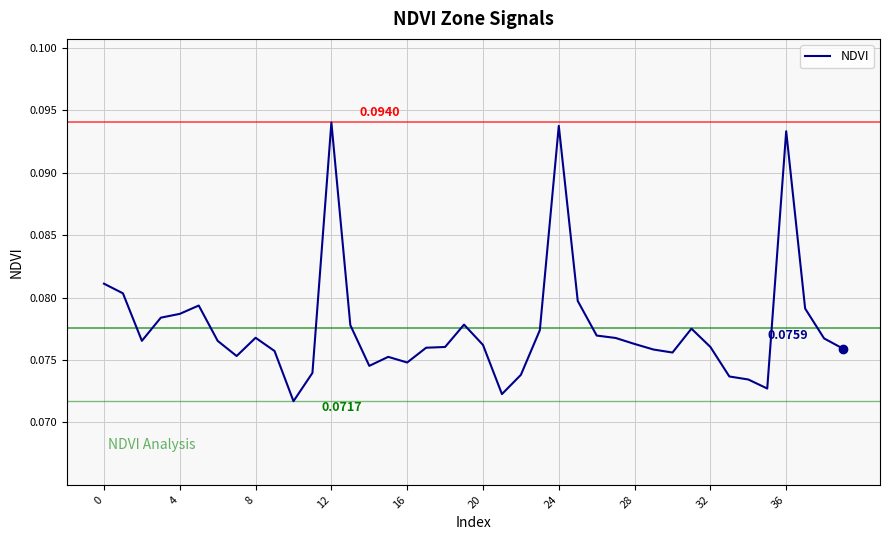

Count the number of categories in the chart.

40